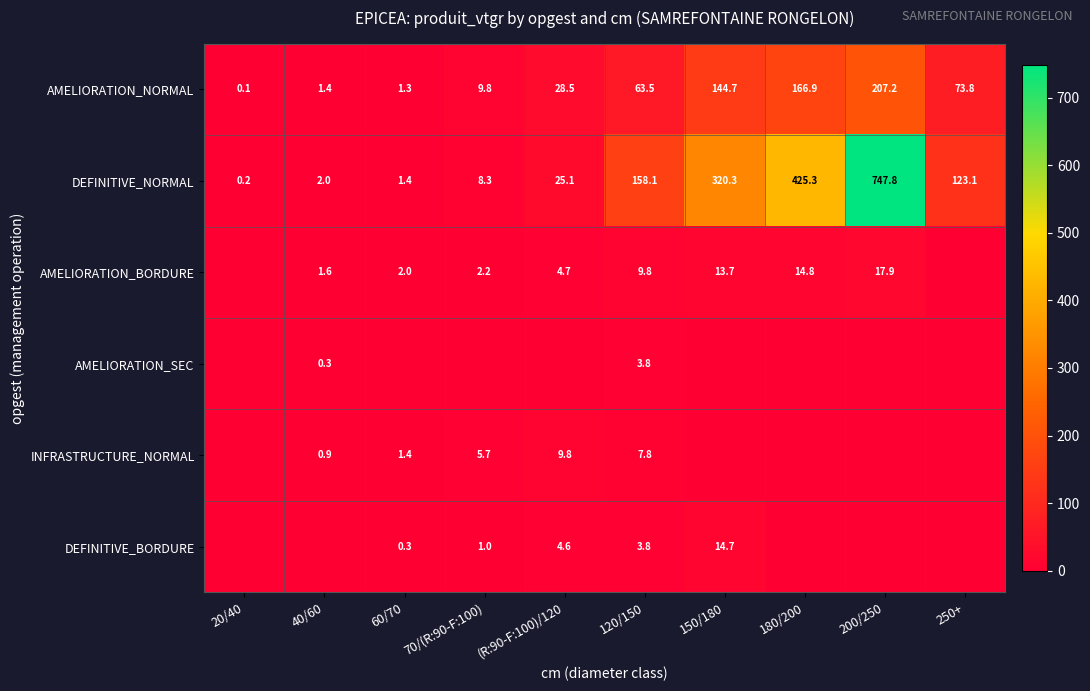

What is the difference between the maximum and second lowest values in the DEFINITIVE_NORMAL series?

746.4